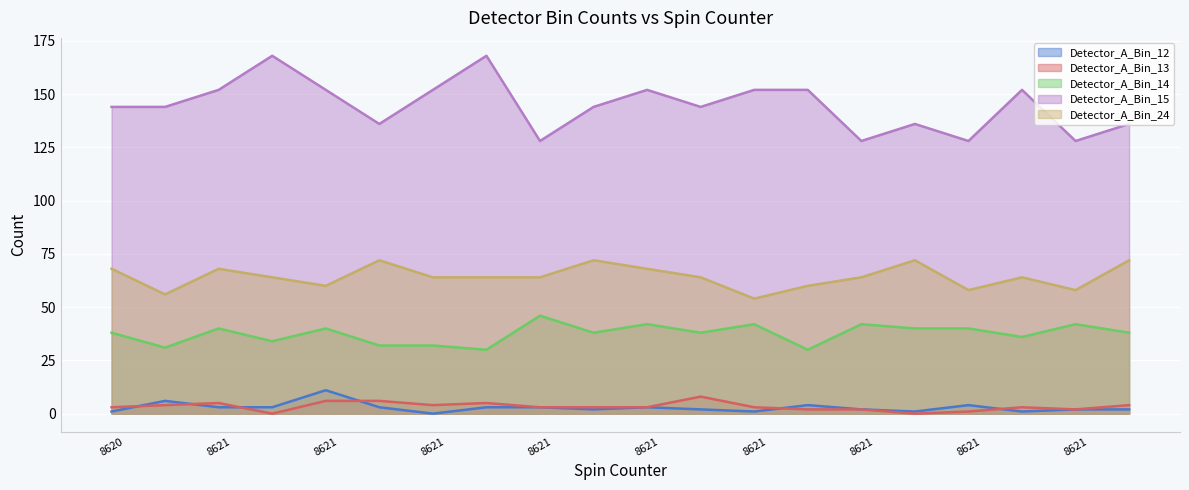

How many lines are shown in the chart?

5